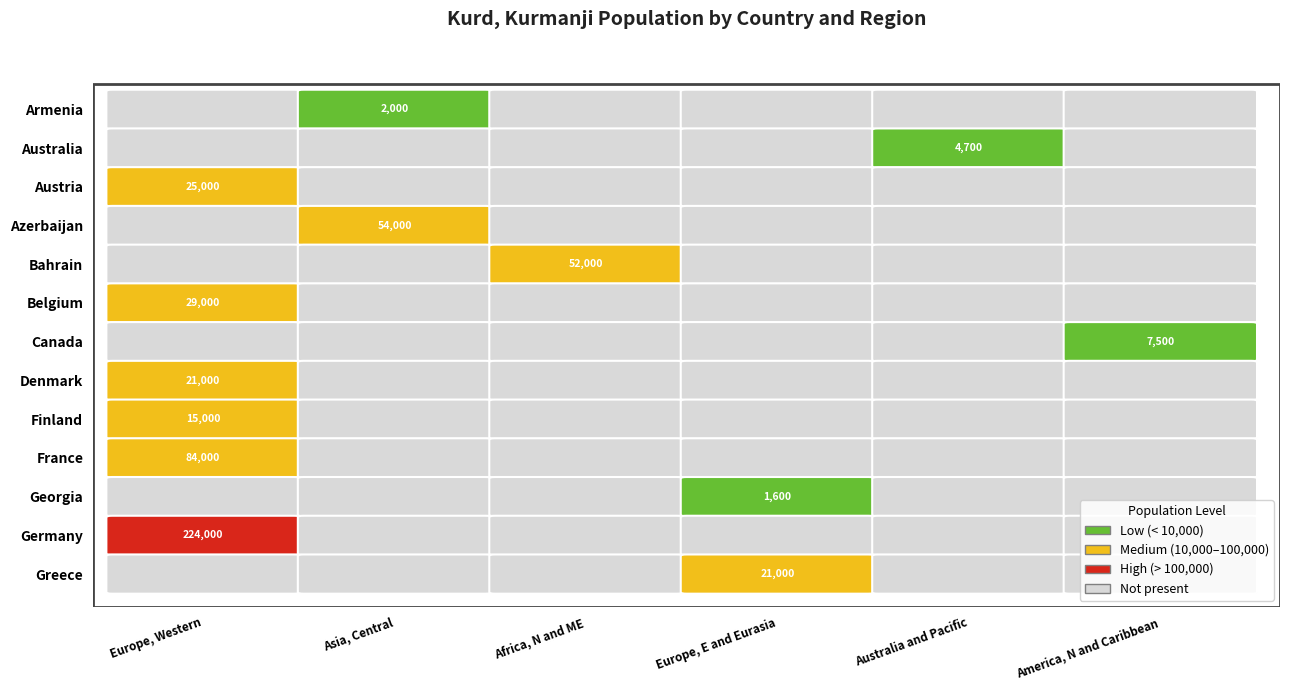

Which series has the widest spread of values?

Germany